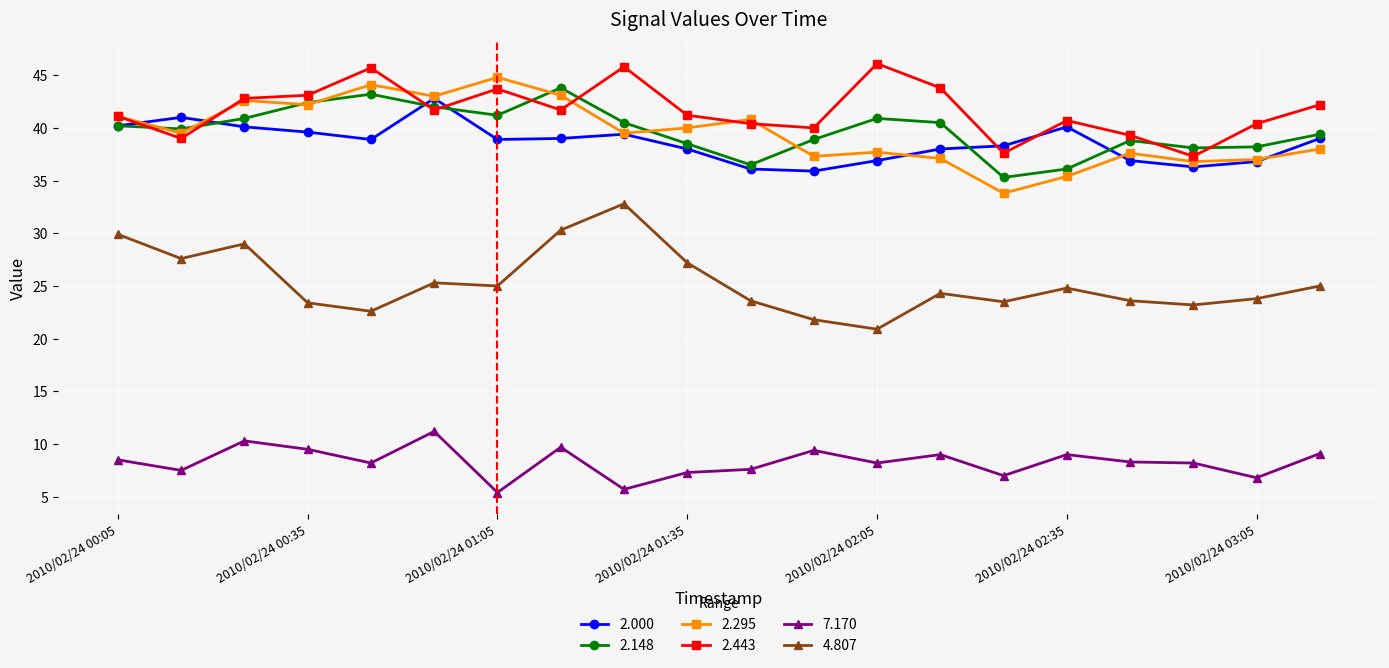

True or false: 2.295 has more than 1 interior local peaks.

True